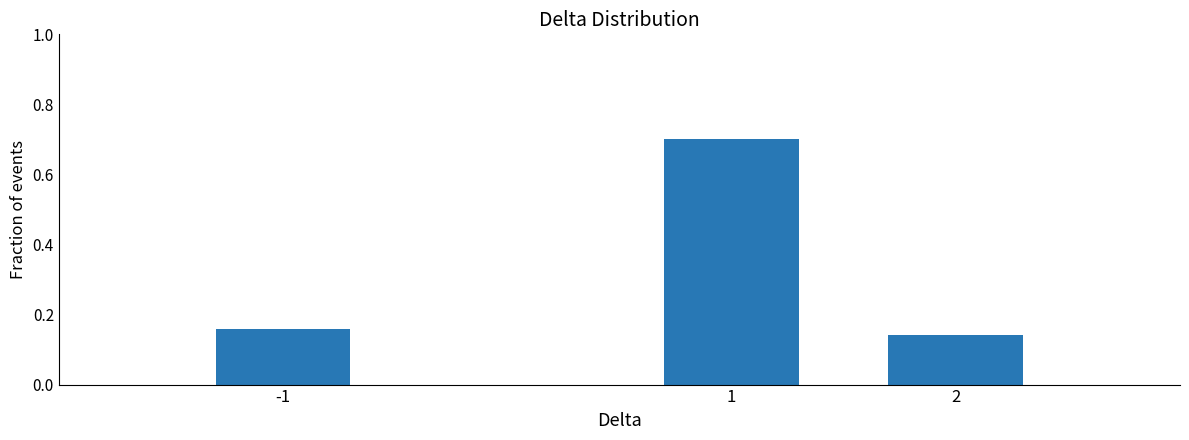

What is the difference between the maximum and second lowest values?

0.5